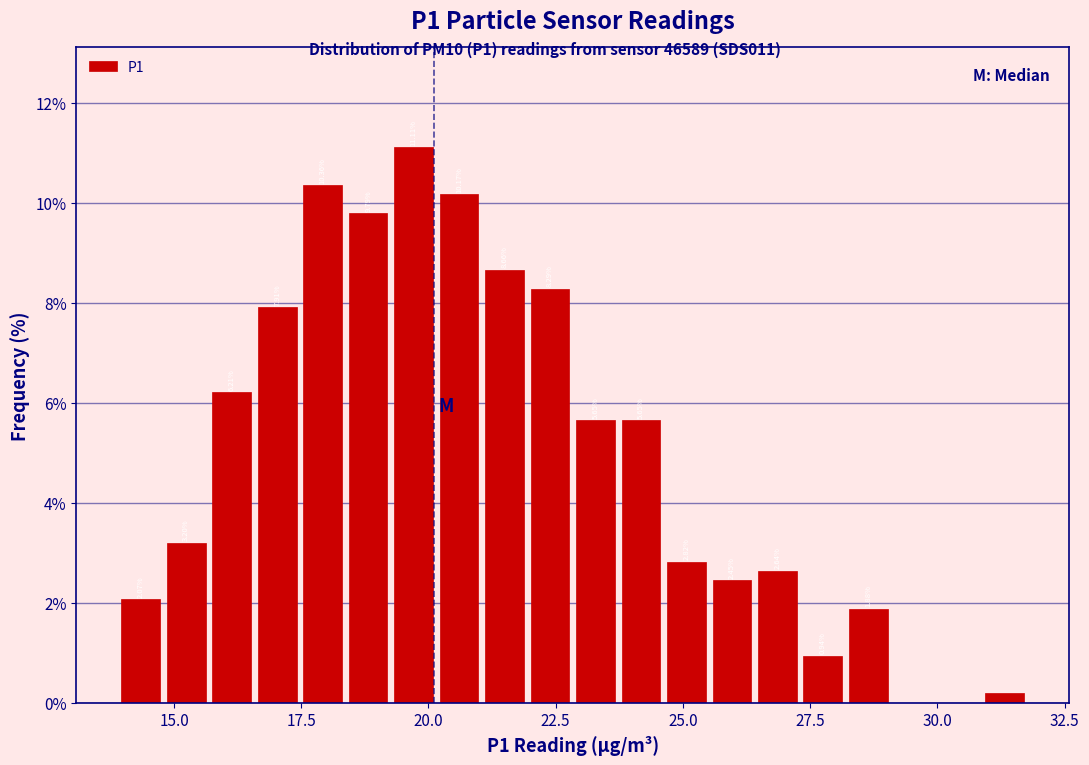

Read against the x-axis, roughly where is the centre of the tallest bar?

19.5